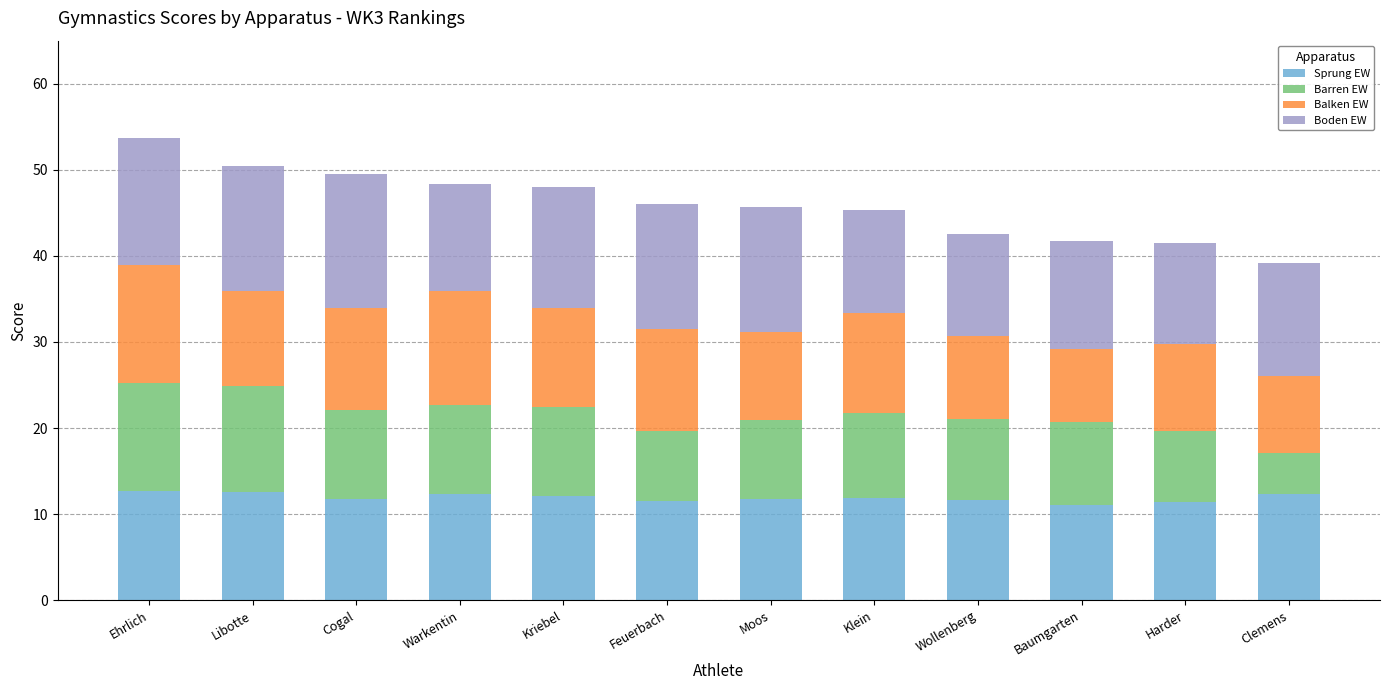

True or false: Sprung EW has a value of 22.1 at Ehrlich.

False